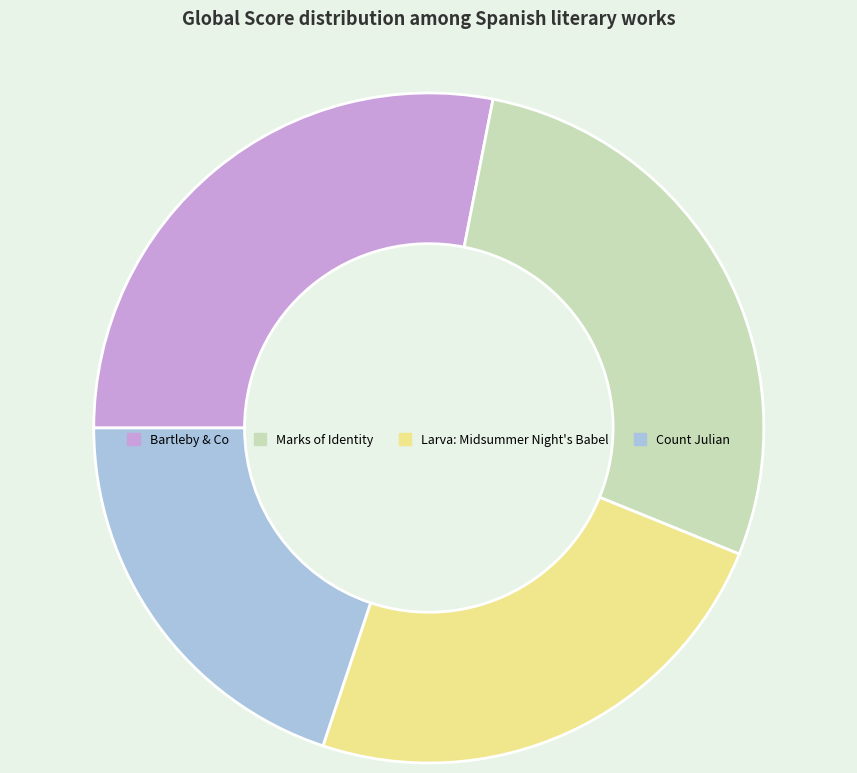

Is the sum of Count Julian and Larva: Midsummer Night's Babel greater than half?

No